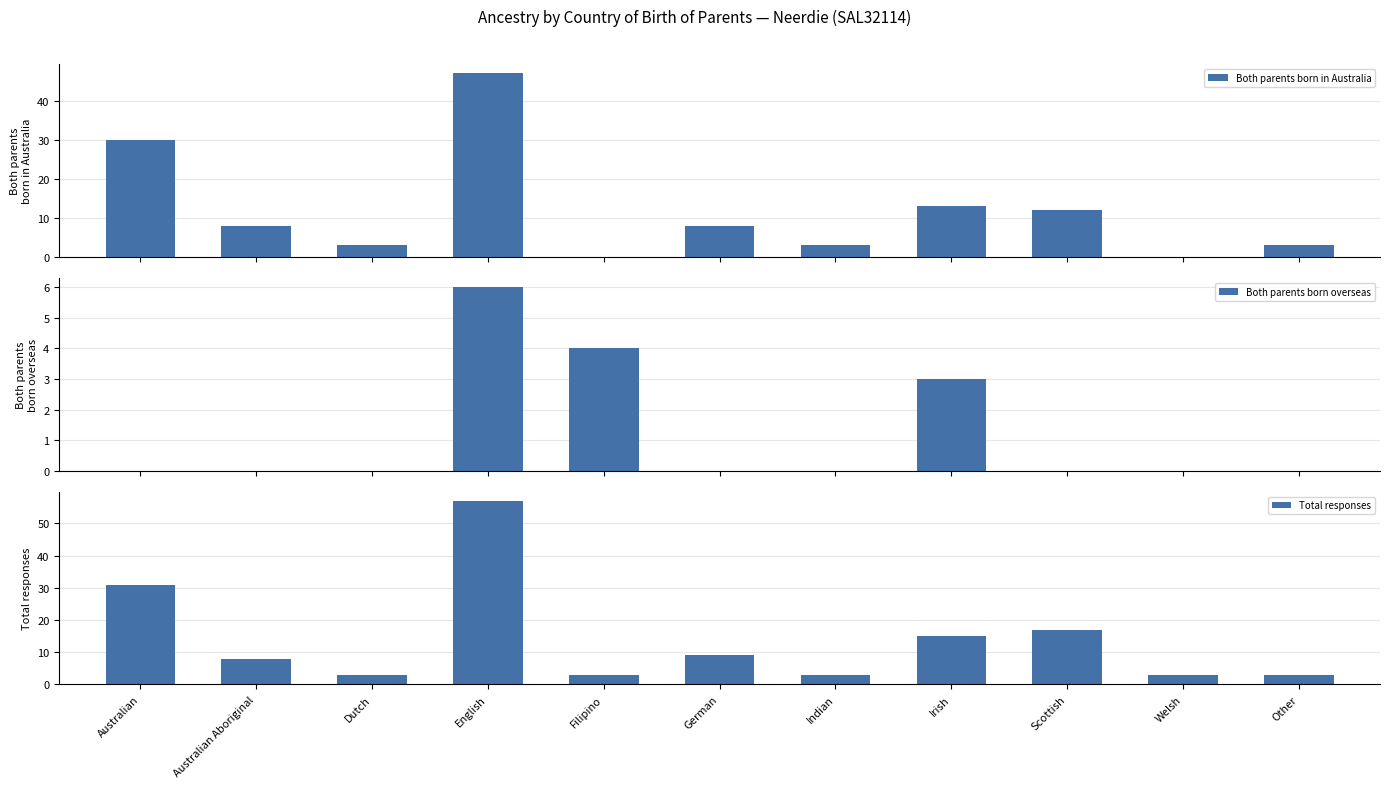

How many bars are there in total?

33